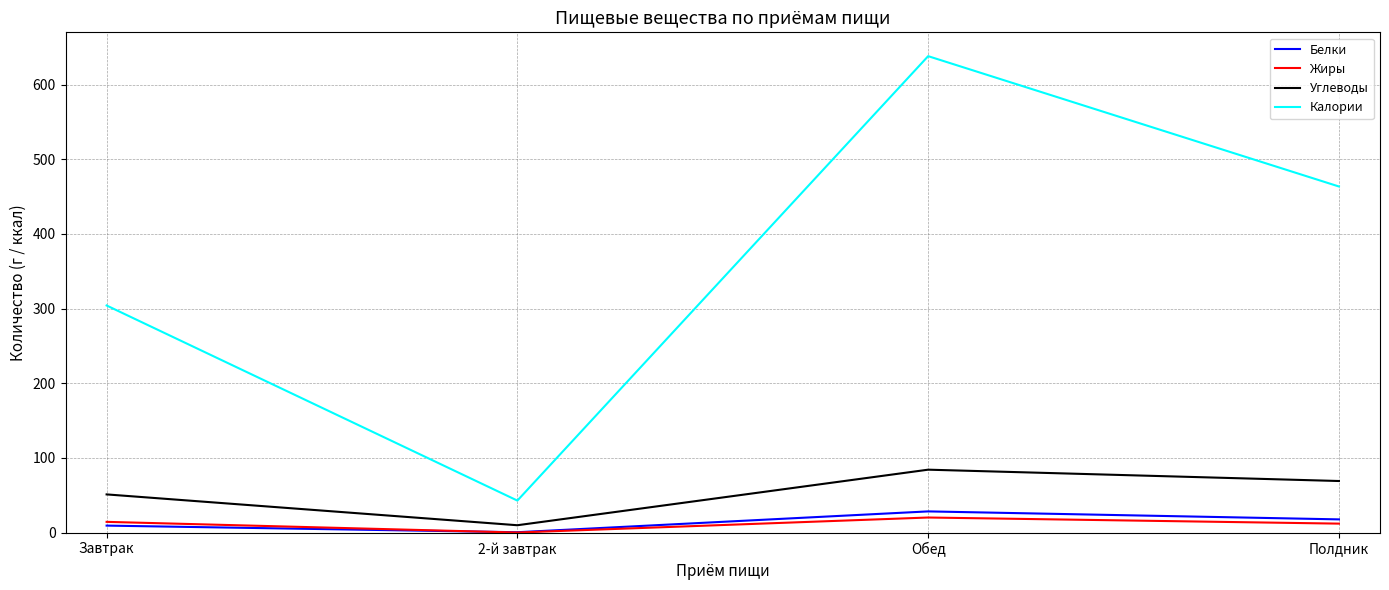

True or false: Калории and Жиры intersect in this chart.

False